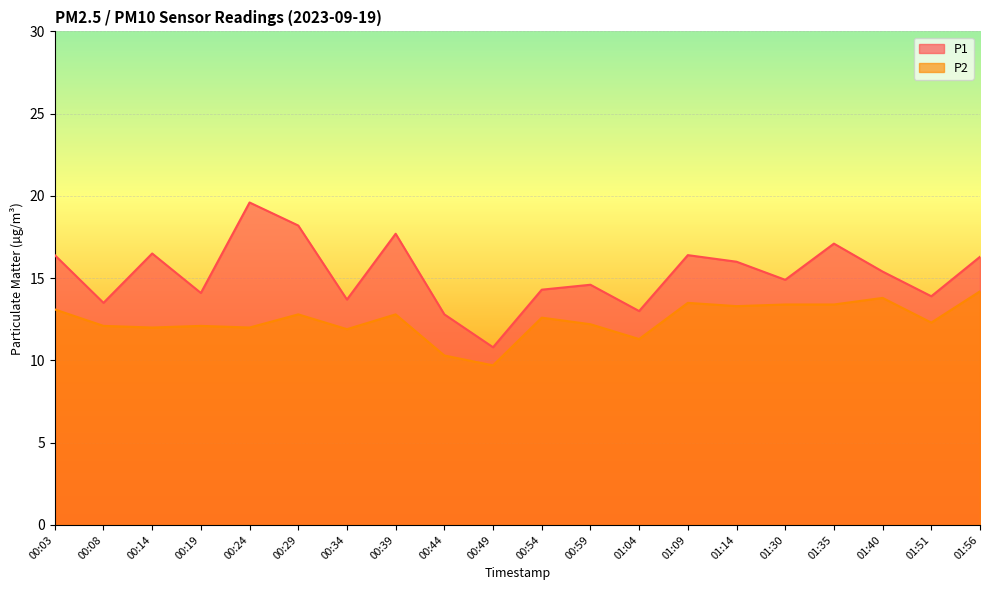

True or false: P1 and P2 intersect in this chart.

False